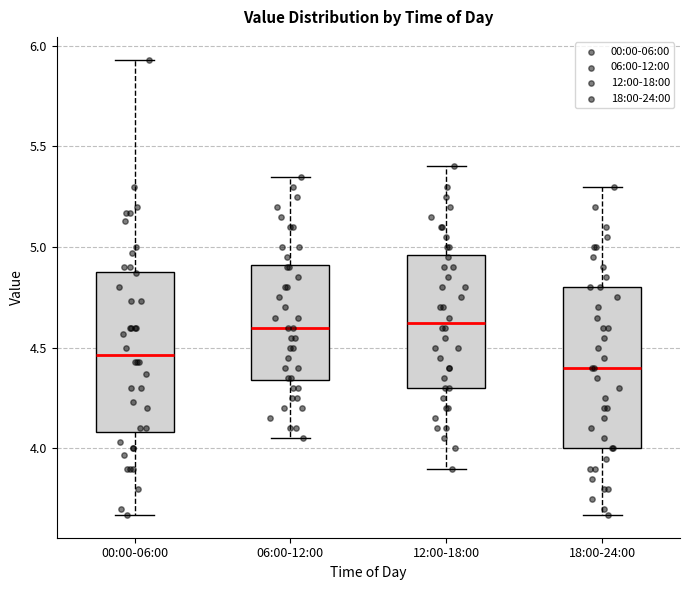

Reading left to right, transcribe this box plot: for each box, give where its median line is, the range the box spans, and where its two whiskers end, as read against the y-axis. The values are not printed on the chart, so give them approximately, as read against the axis.

00:00-06:00: median 4.45, box 4.10 to 4.90, whiskers 3.65 to 5.95
06:00-12:00: median 4.60, box 4.35 to 4.90, whiskers 4.05 to 5.35
12:00-18:00: median 4.65, box 4.30 to 4.95, whiskers 3.90 to 5.40
18:00-24:00: median 4.40, box 4.00 to 4.80, whiskers 3.65 to 5.30